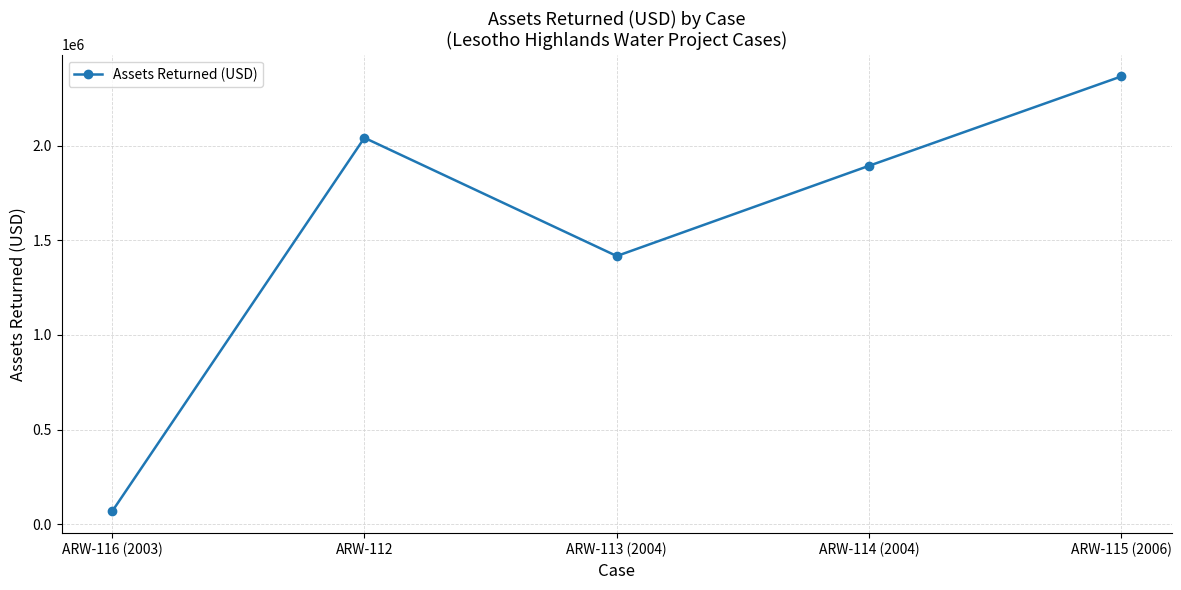

List the labels in order of value, largest first.

ARW-115 (2006), ARW-112, ARW-114 (2004), ARW-113 (2004), ARW-116 (2003)